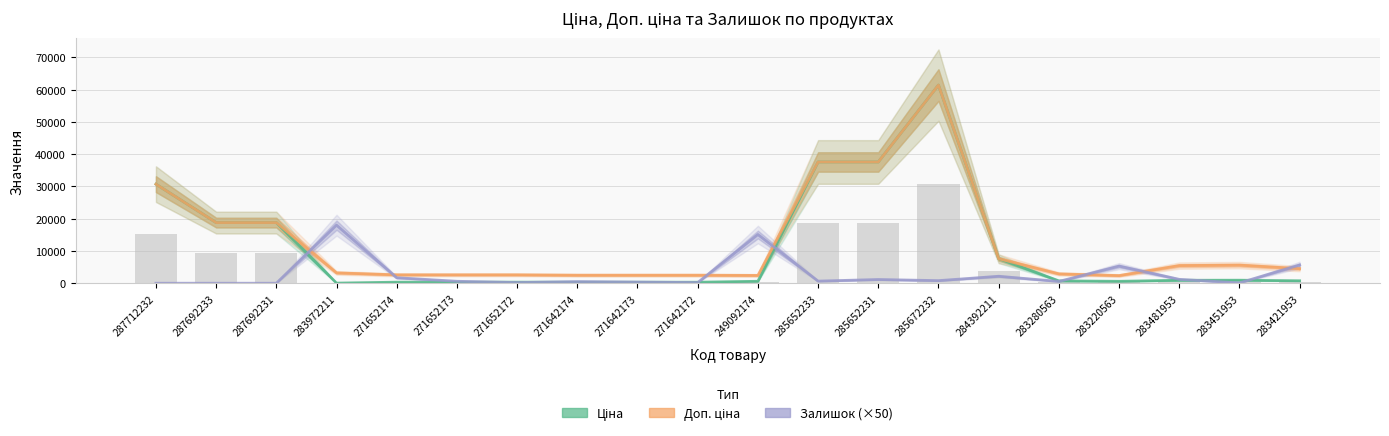

What is the difference between the maximum and minimum values in the Ціна series?

61402.2